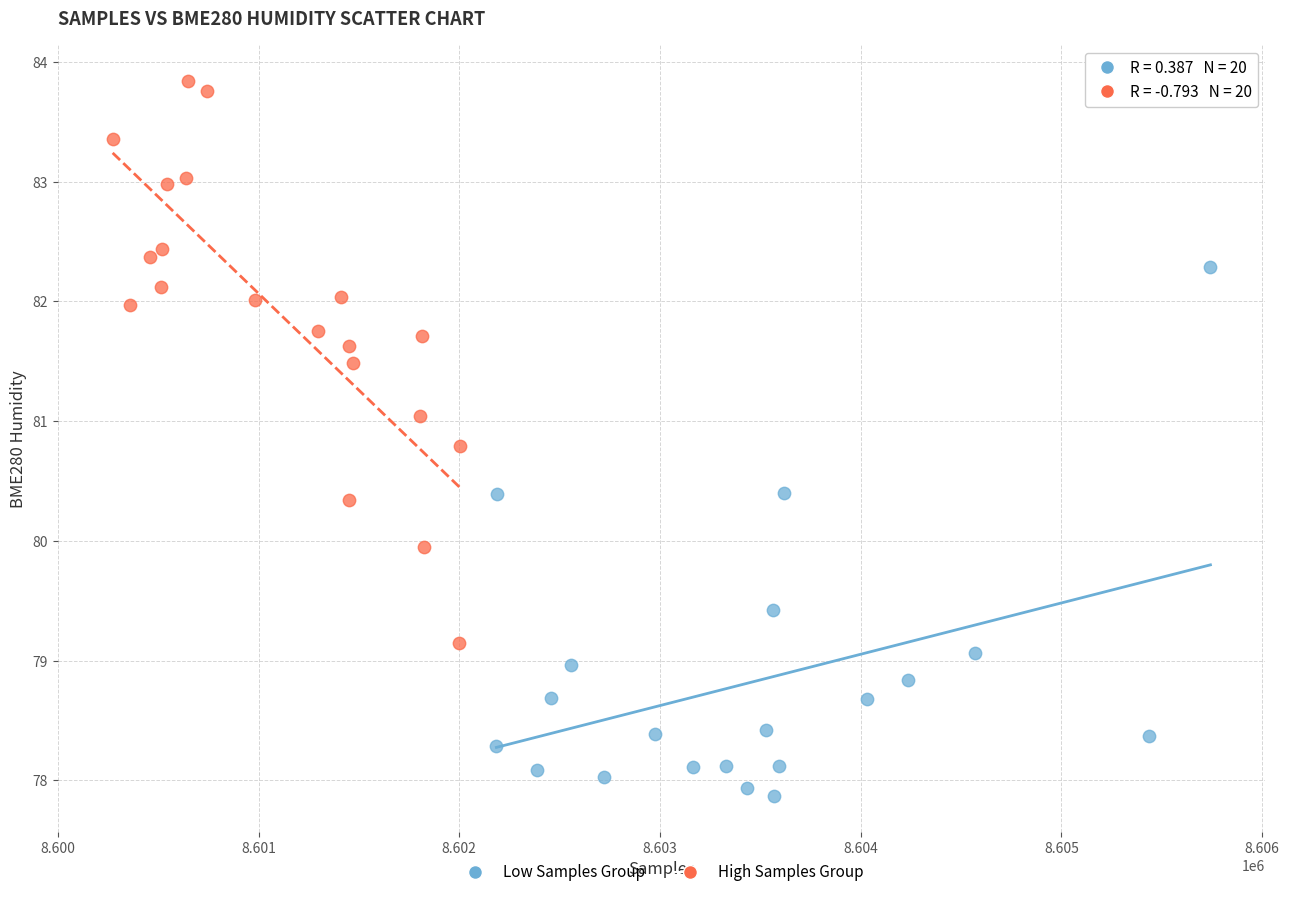

Which series contains the lowest Y value?

Low Samples Group